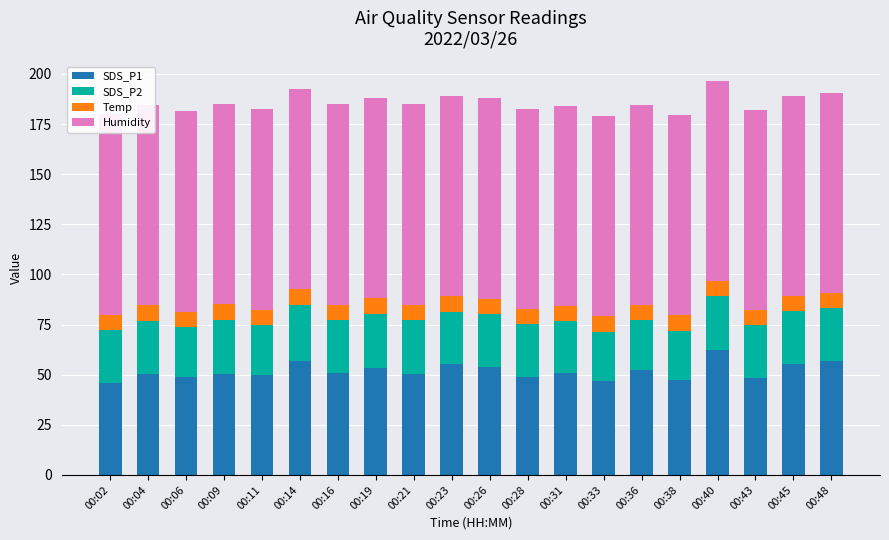

What is the spread (max minus min) of values at 00:11?

92.2